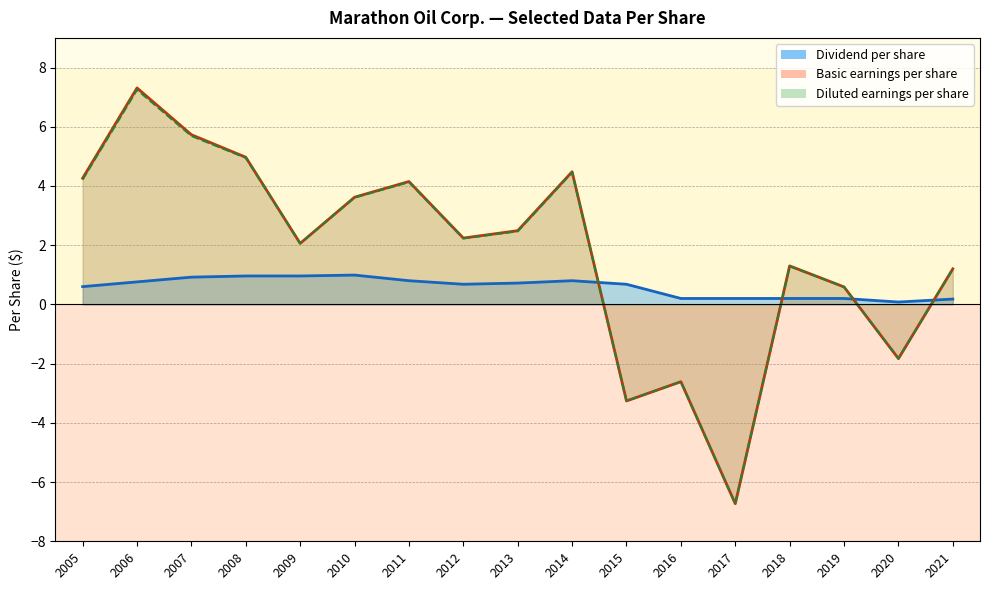

What is the average value of the Dividend per share series?

0.6